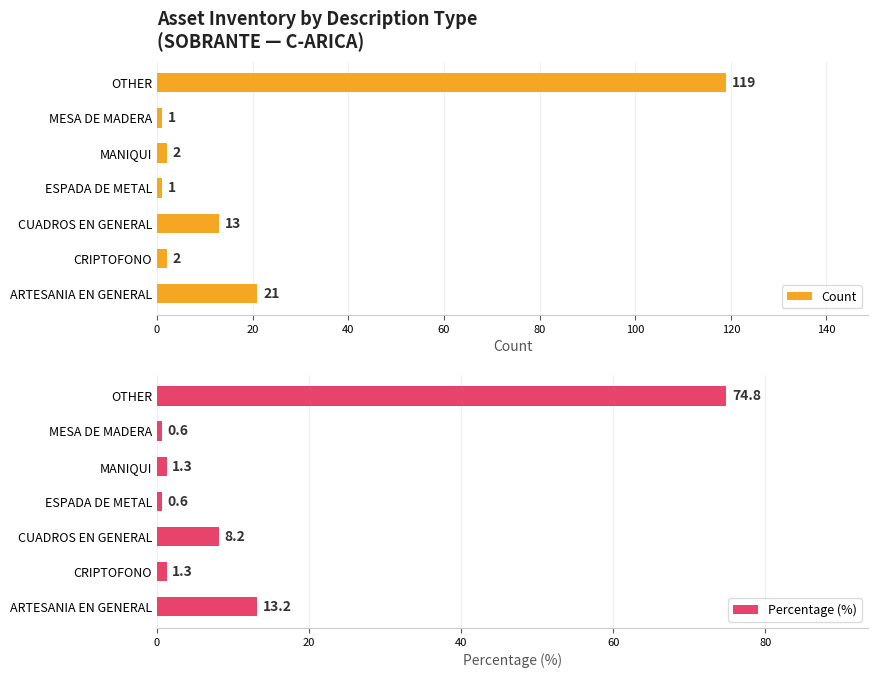

True or false: Count has a value of 4 at CUADROS EN GENERAL.

False